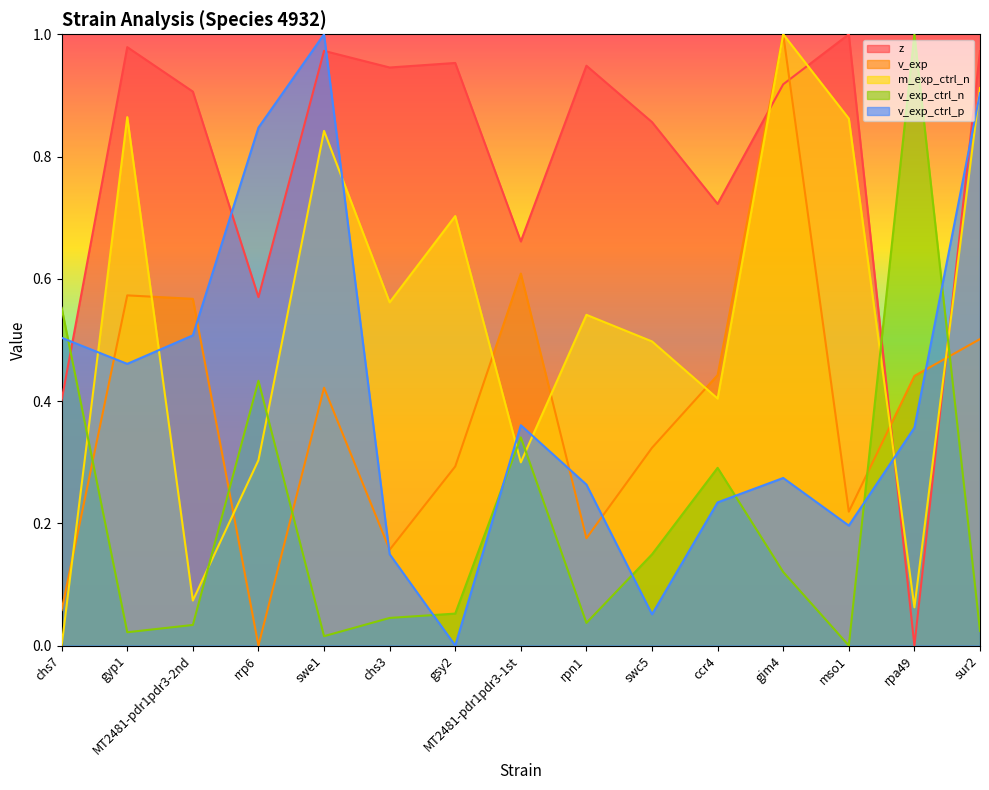

What is the difference between the highest and lowest values at sur2?

0.9